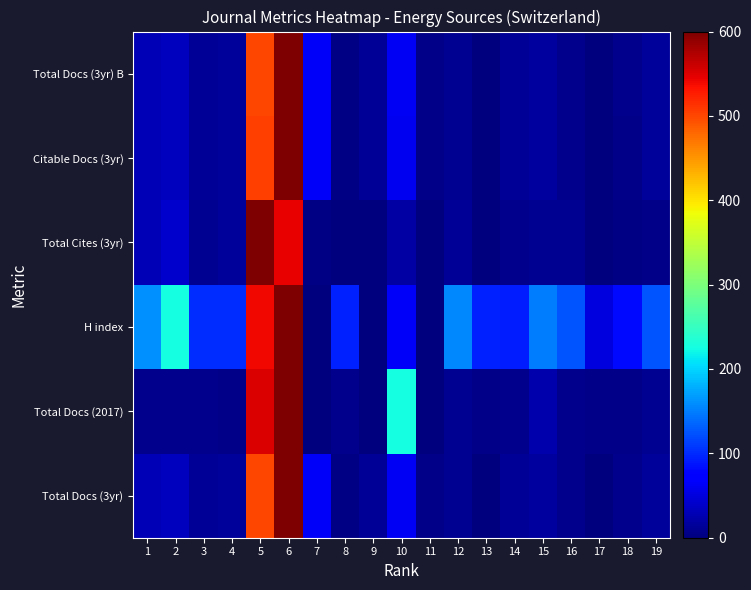

Reading left to right, extract all data points from this chart.

Total Docs (3yr): 1=28.4	2=34.9	3=13.6	4=14.5	5=501.0	6=600.0	7=64.4	8=2.5	9=13.2	10=62.8	11=5.8	12=9.8	13=0.0	14=13.0	15=18.5	16=8.0	17=0.9	18=7.4	19=16.1
Total Docs (2017): 1=7.9	2=9.1	3=7.6	4=5.8	5=551.0	6=600.0	7=2.3	8=7.4	9=0.5	10=225.2	11=2.0	12=10.2	13=4.8	14=7.4	15=24.1	16=7.1	17=5.3	18=5.1	19=9.4
H index: 1=159.8	2=227.2	3=103.0	4=103.0	5=539.6	6=600.0	7=0.0	8=95.9	9=0.0	10=63.9	11=0.0	12=156.2	13=95.9	14=92.3	15=149.1	16=124.3	17=49.7	18=81.7	19=124.3
Total Cites (3yr): 1=30.3	2=39.9	3=10.0	4=14.7	5=600.0	6=545.3	7=3.8	8=0.2	9=0.3	10=20.9	11=1.3	12=12.6	13=0.0	14=8.6	15=9.4	16=10.6	17=0.2	18=2.9	19=5.7
Citable Docs (3yr): 1=28.5	2=34.3	3=13.1	4=14.7	5=504.4	6=600.0	7=64.6	8=2.5	9=12.9	10=59.0	11=5.2	12=9.5	13=0.0	14=13.1	15=18.3	16=7.9	17=0.7	18=6.1	19=16.0
Total Docs (3yr) B: 1=28.4	2=34.9	3=13.6	4=14.5	5=501.0	6=600.0	7=64.4	8=2.5	9=13.2	10=62.8	11=5.8	12=9.8	13=0.0	14=13.0	15=18.5	16=8.0	17=0.9	18=7.4	19=16.1